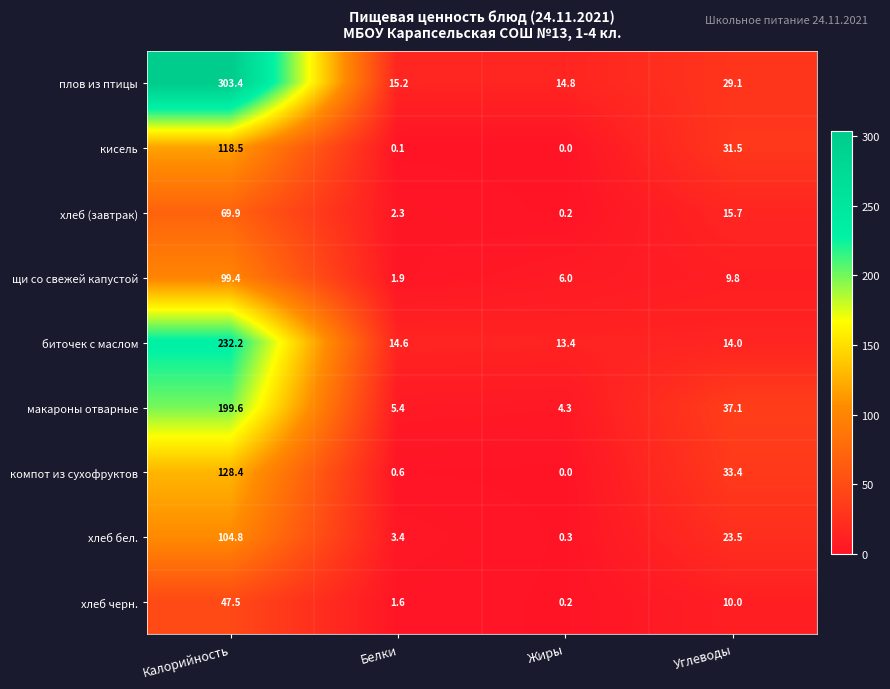

At Белки, list the series in order from smallest to largest.

кисель, компот из сухофруктов, хлеб черн., щи со свежей капустой, хлеб (завтрак), хлеб бел., макароны отварные, биточек с маслом, плов из птицы